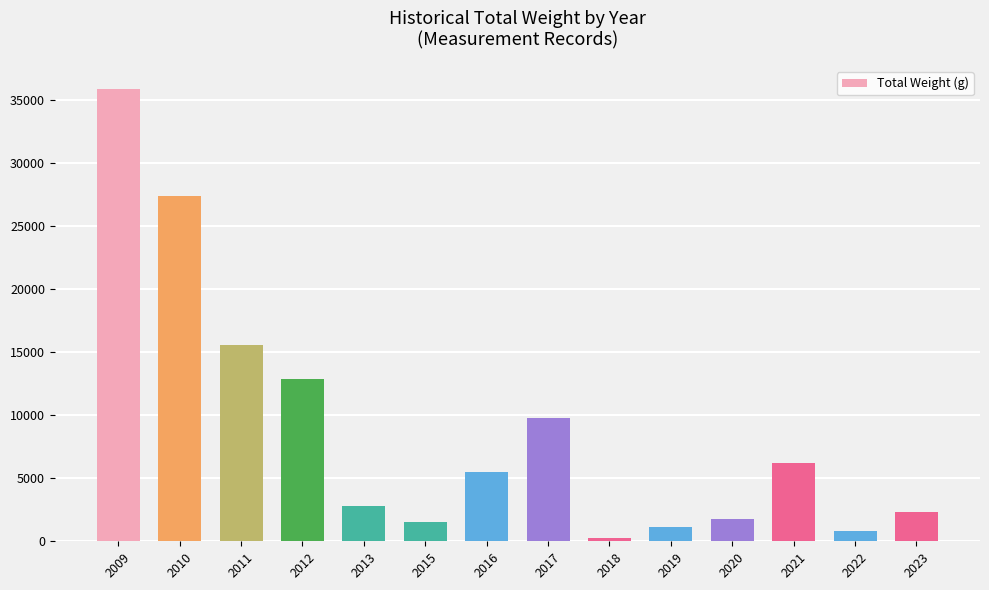

The value at 2023 is 555. True or false?

False